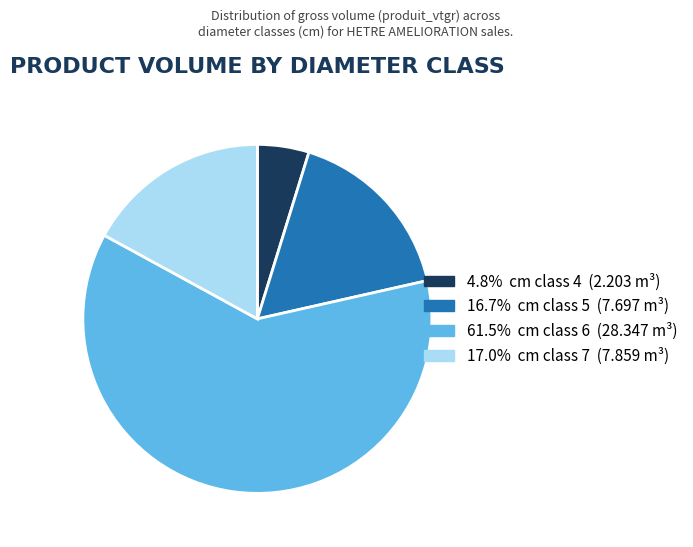

Which slice is the smallest?

4